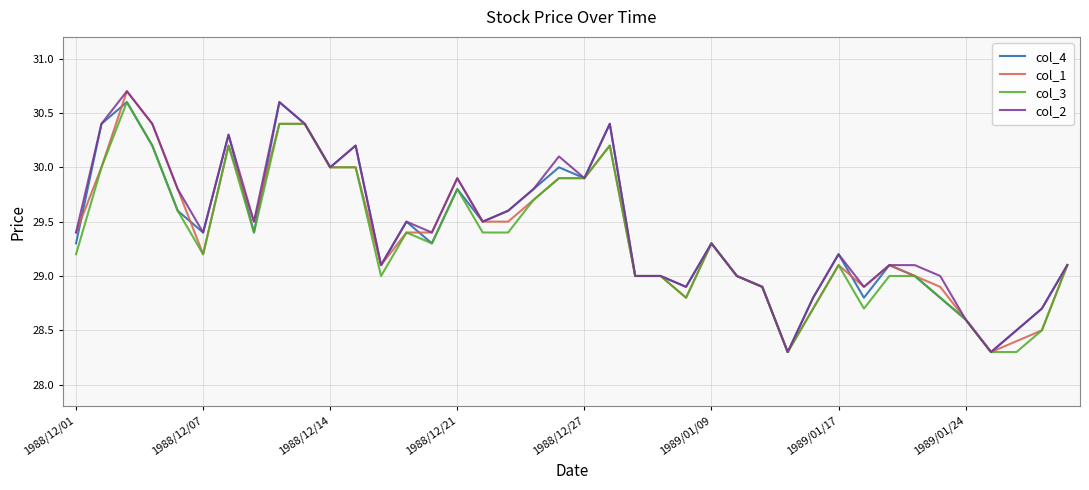

How many lines are shown in the chart?

4